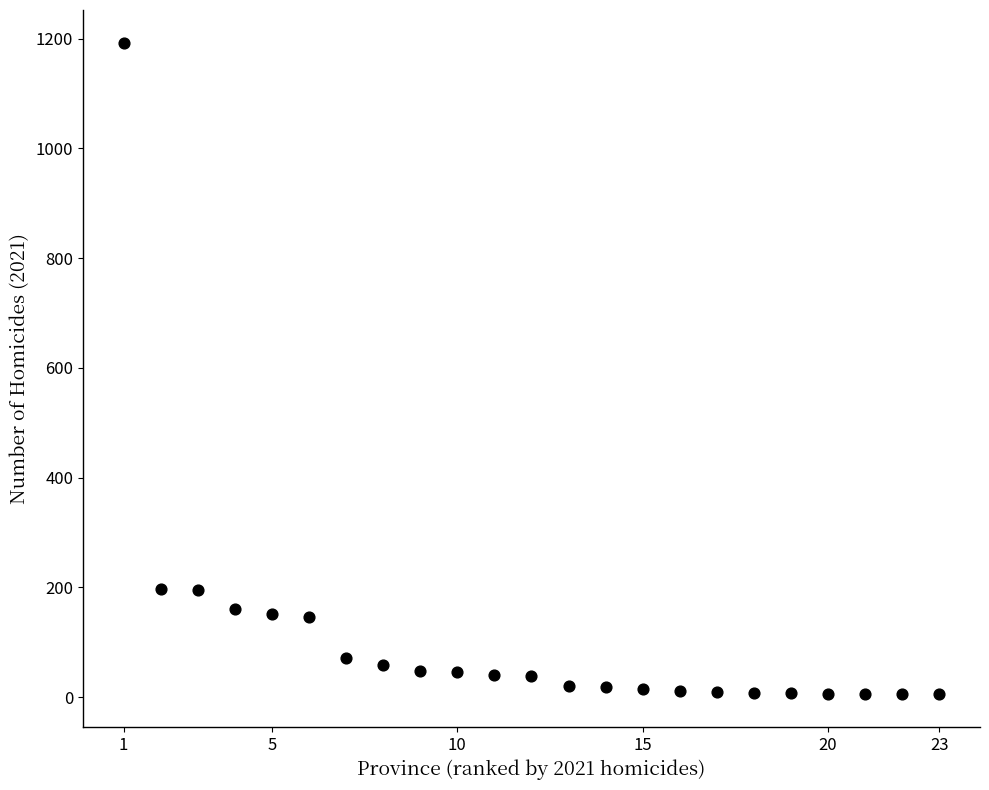

What is the range of Y values (max minus min)?

1188